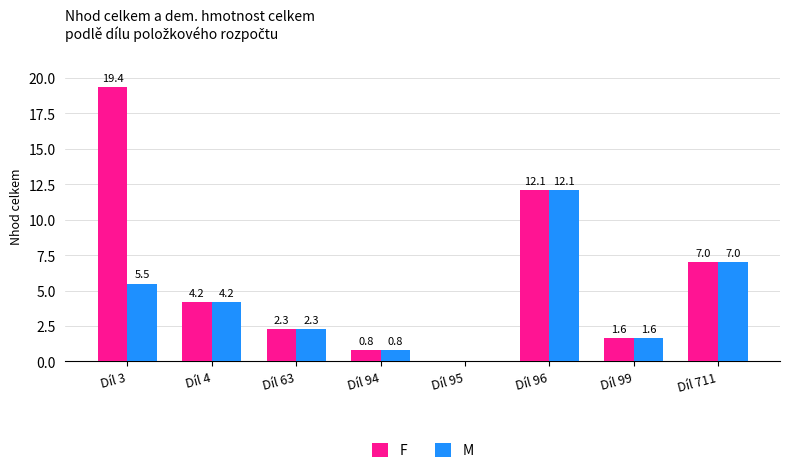

How many groups of bars are there?

8